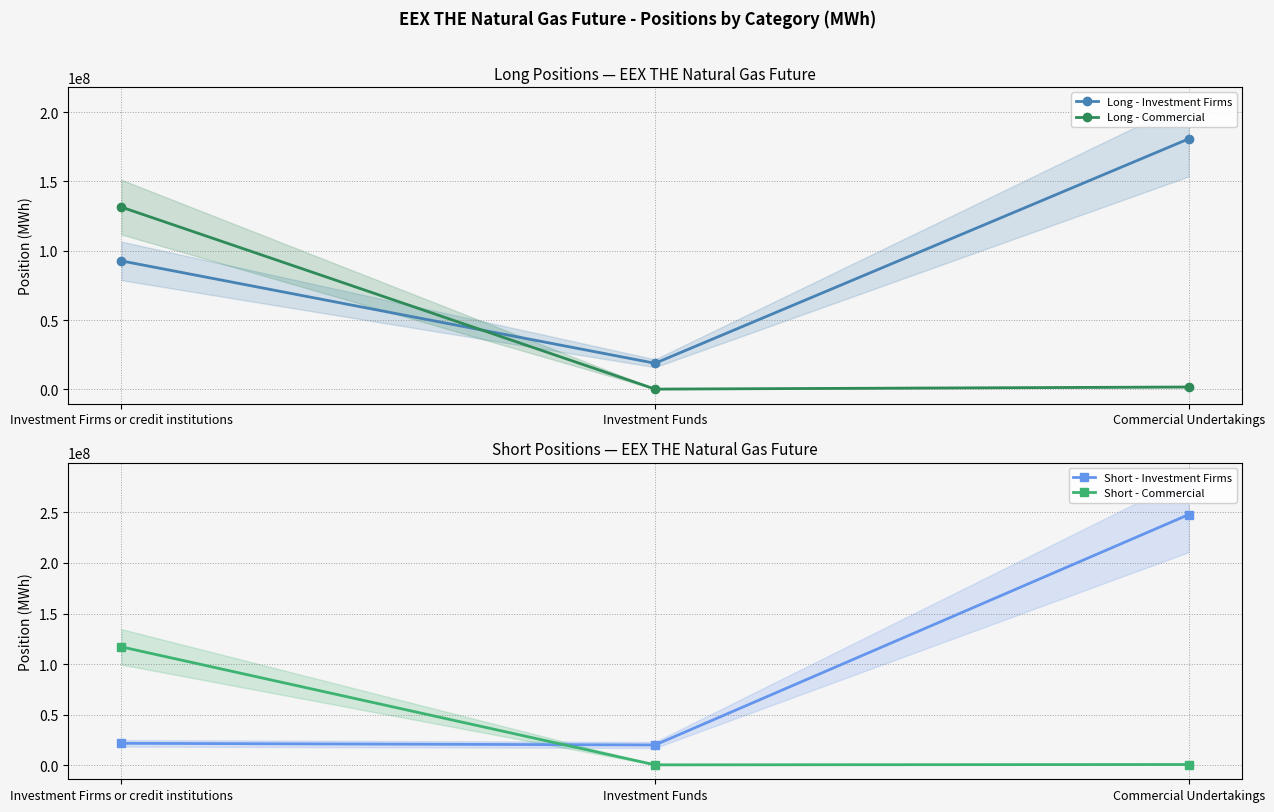

Rank the series at Investment Firms or credit institutions from highest to lowest value.

Long - Commercial, Short - Commercial, Long - Investment Firms, Short - Investment Firms